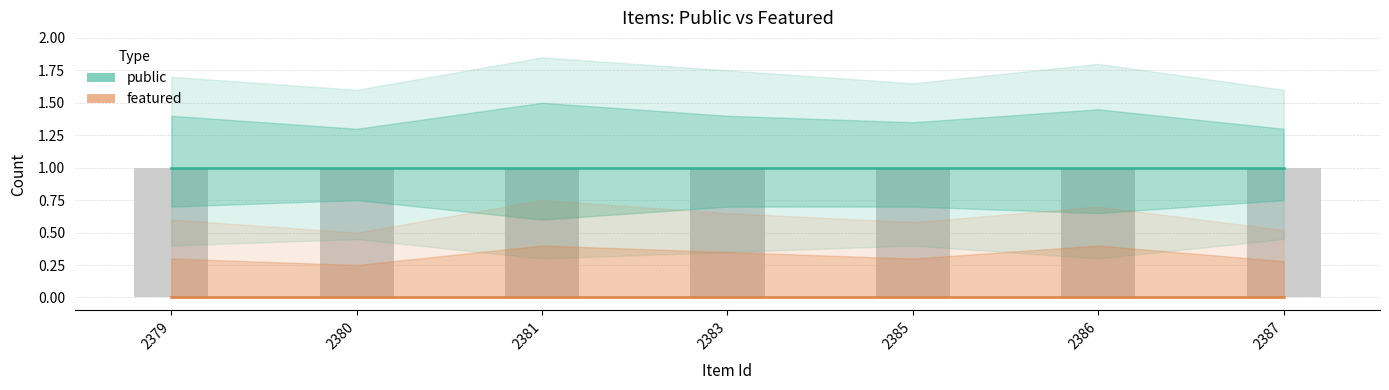

Which series has the widest spread of values?

public